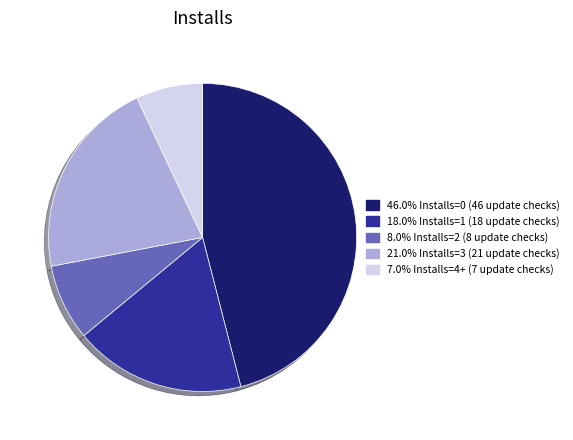

Does any single category account for the majority?

No